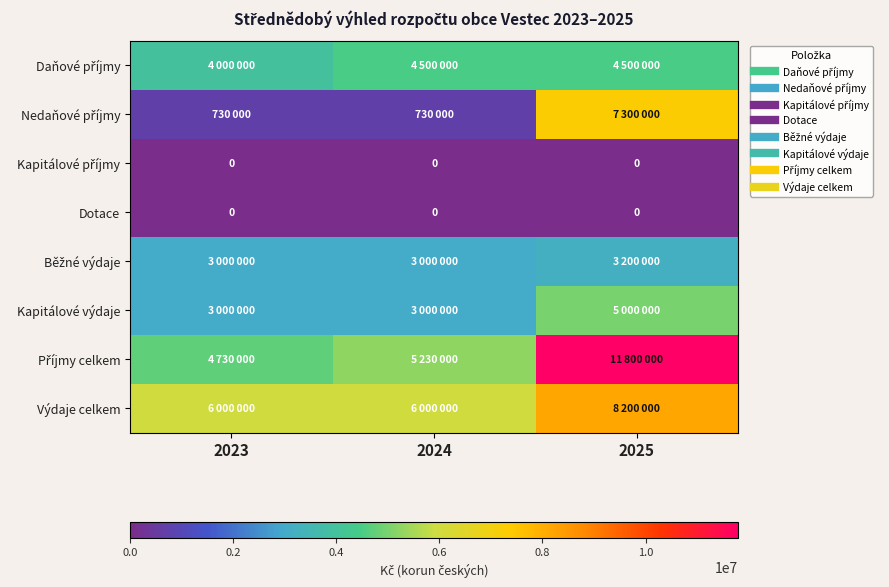

At how many categories does at least one series exceed 2323100?

3